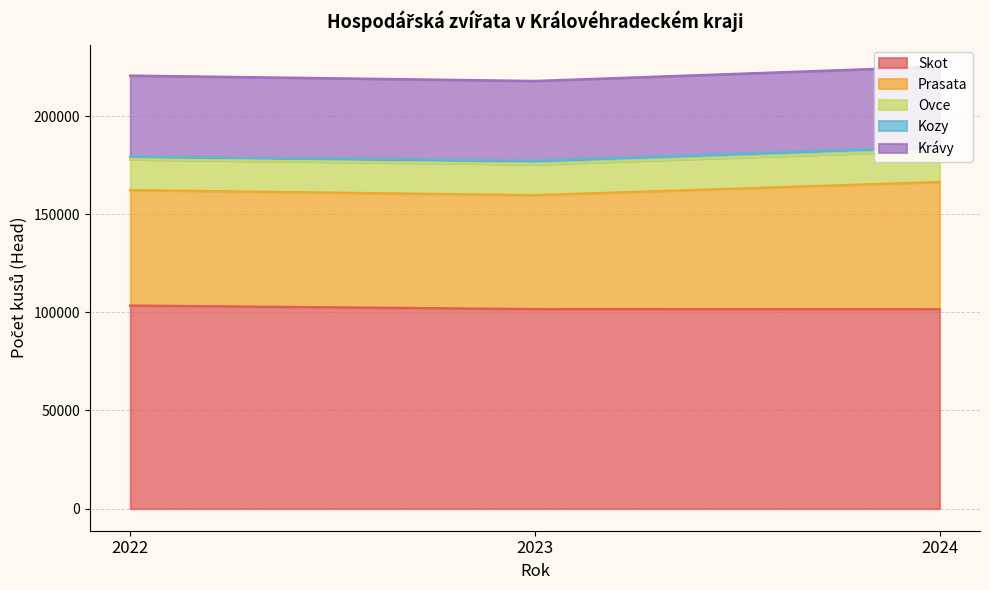

What is the spread (max minus min) of values at 2024?

99500